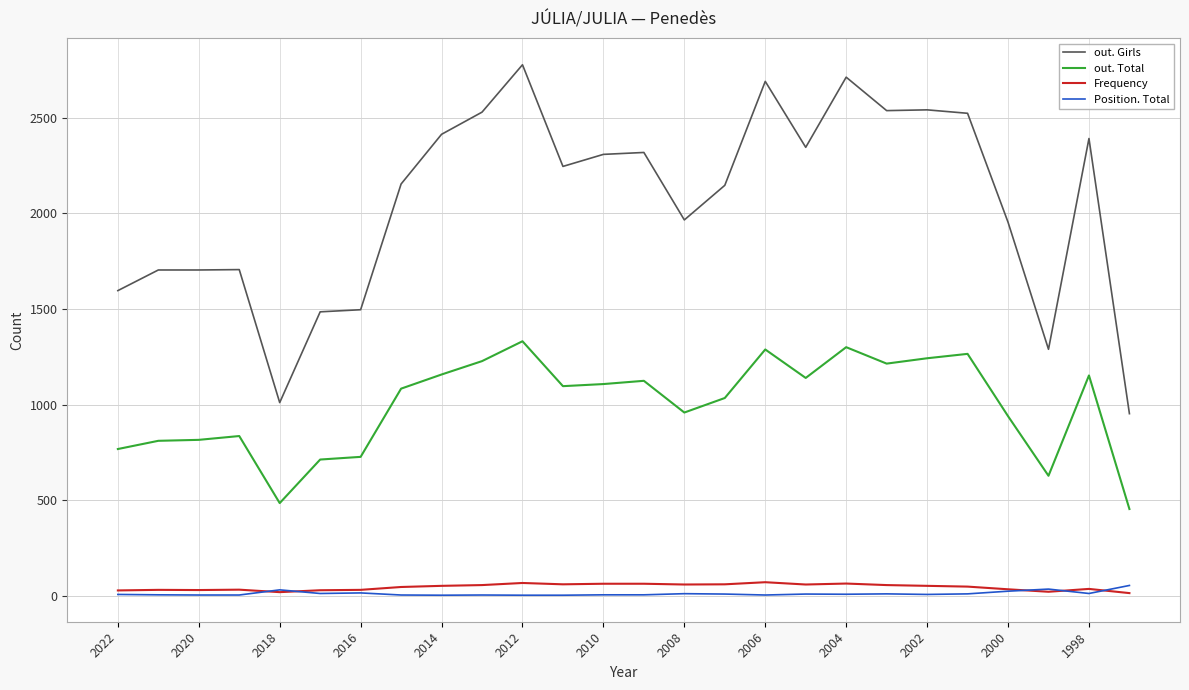

What are all the series names shown in the legend?

out. Girls, out. Total, Frequency, Position. Total